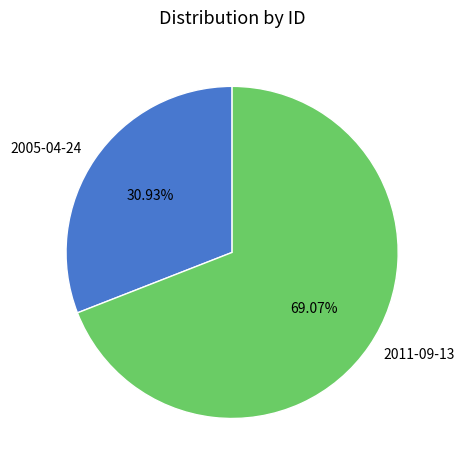

True or false: 2005-04-24 accounts for 31% of the total.

True